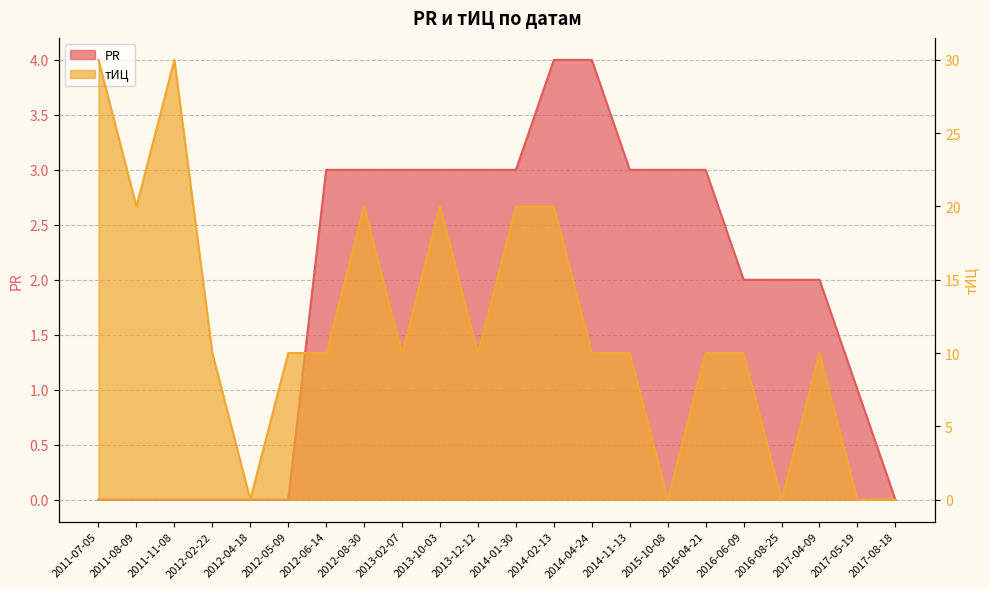

After their last crossing, which series has the higher values: PR or тИЦ?

PR